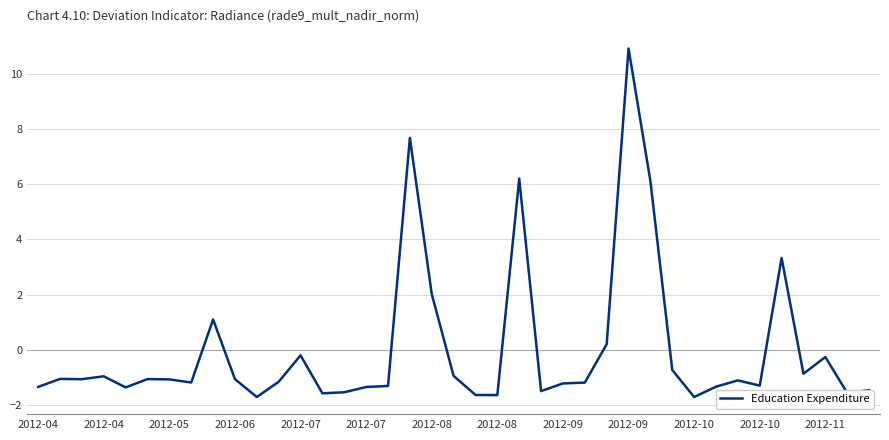

What is the greatest value displayed?

10.9